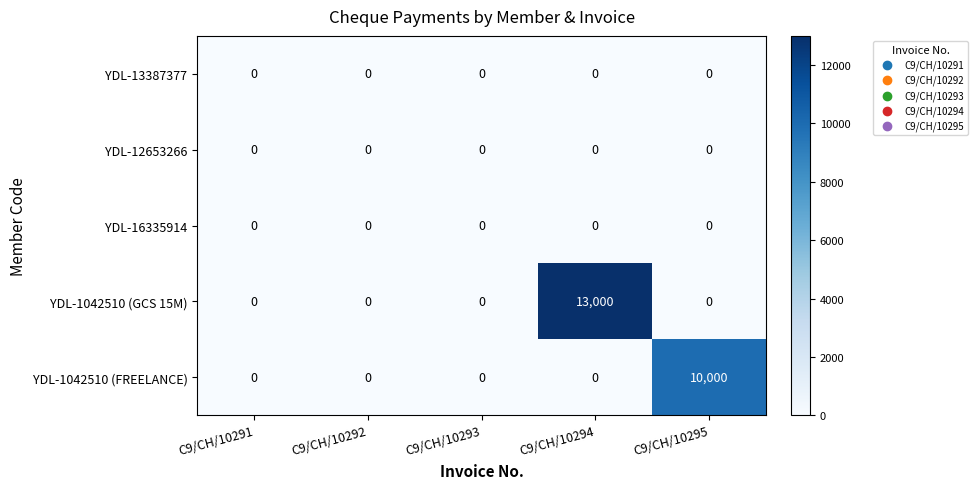

What is the greatest value displayed?

13000